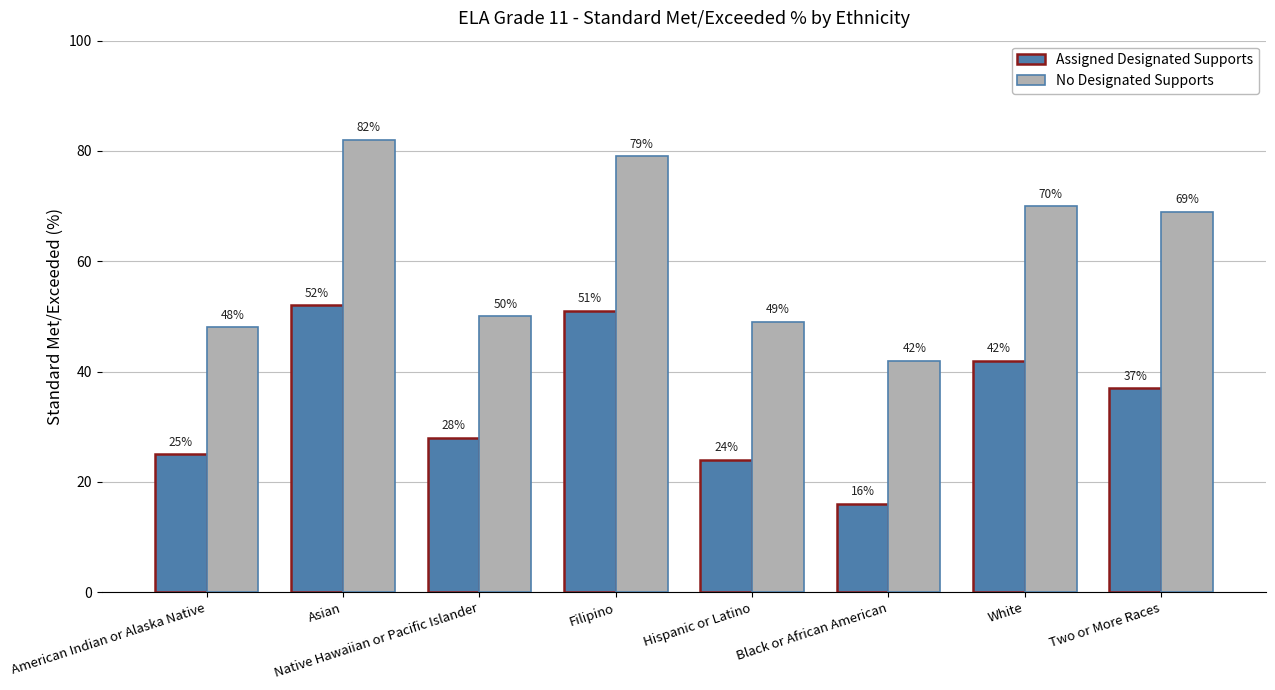

What is the sum of the No Designated Supports values at Hispanic or Latino and Filipino?

128